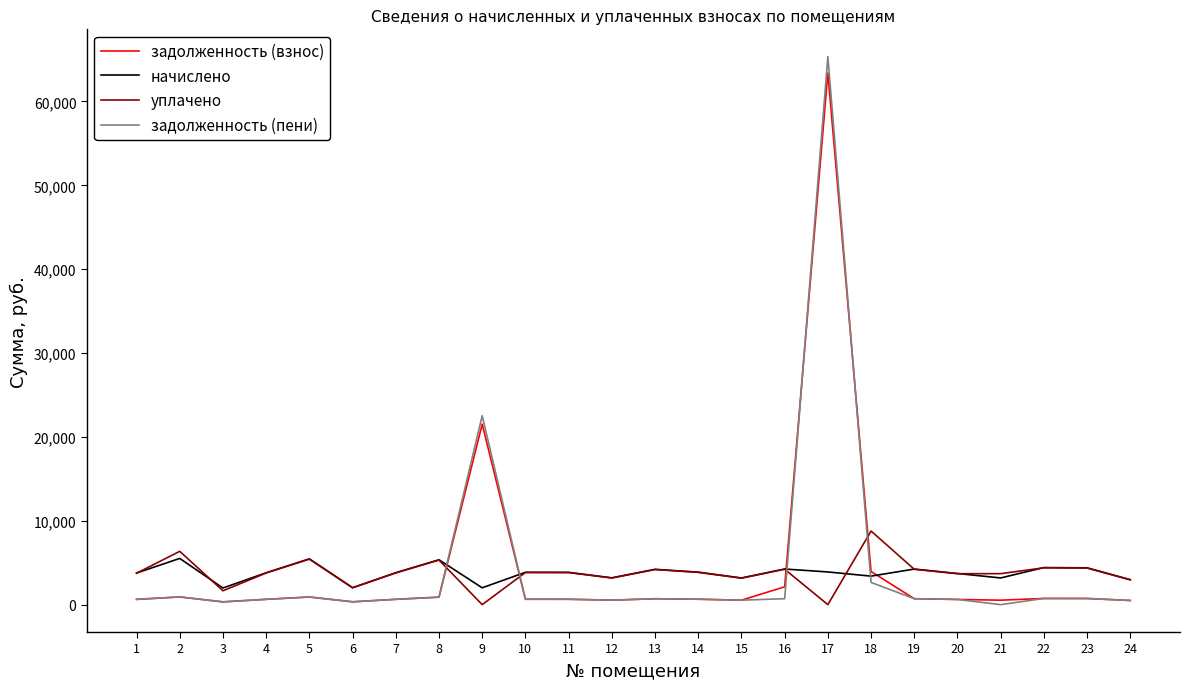

Which series ends up on top after the final intersection of уплачено and задолженность (взнос)?

уплачено